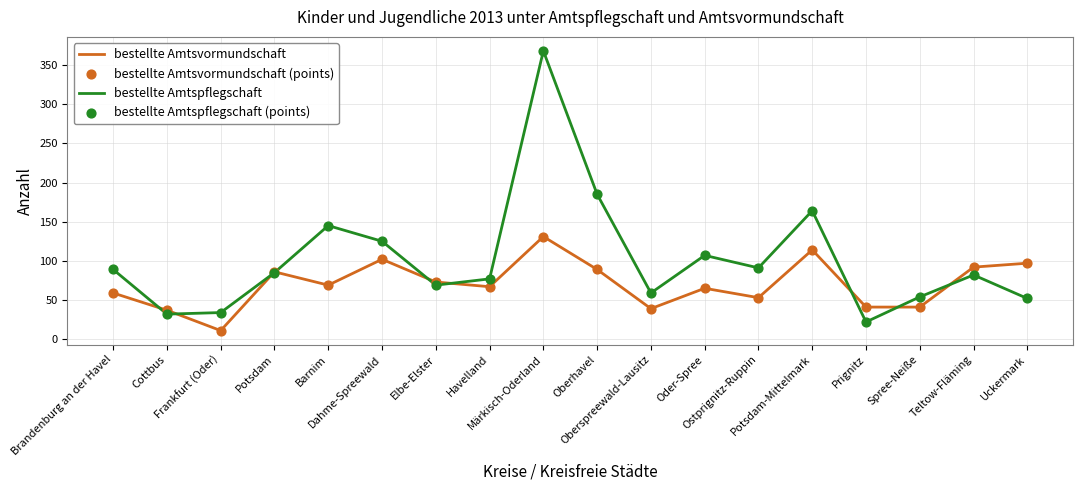

Which series has the widest spread of values?

bestellte Amtspflegschaft